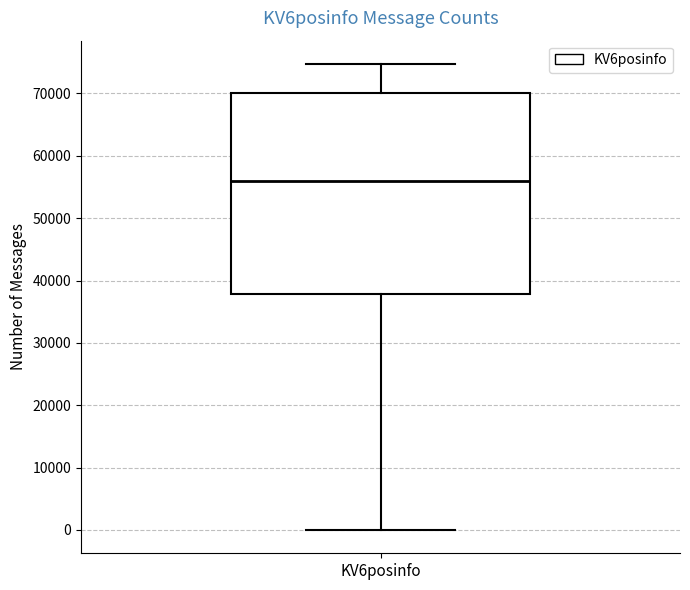

Read this box plot against the y-axis: the position of the median line, the range covered by the box, and the ends of both whiskers. The values are not printed on the chart, so give them approximately, as read against the axis.

median 56000, box 38000 to 70000, whiskers 0 to 75000